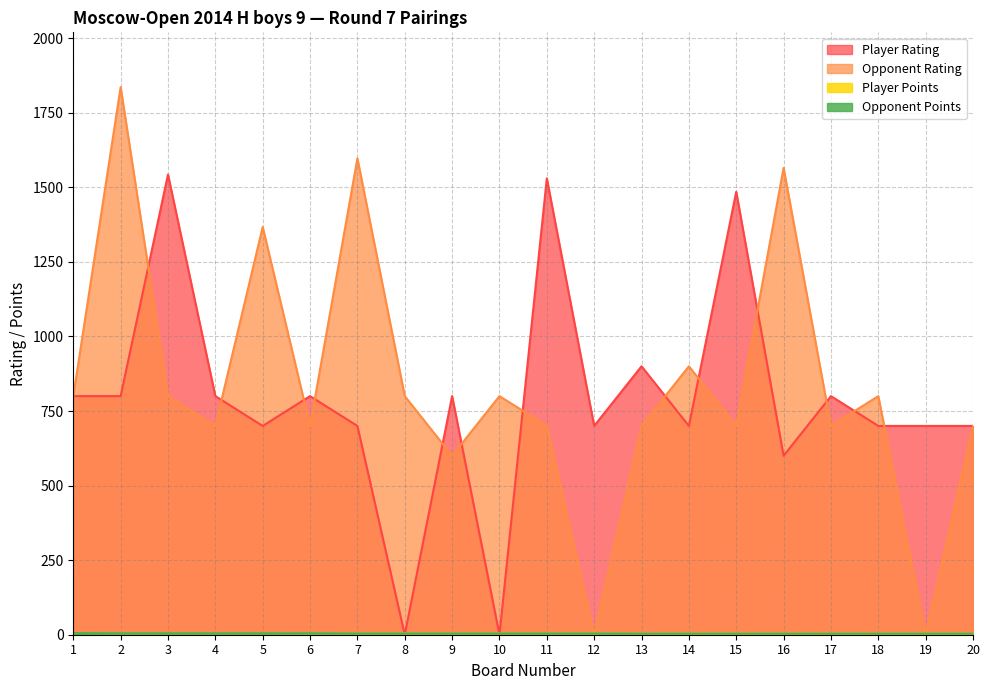

How many lines are shown in the chart?

4